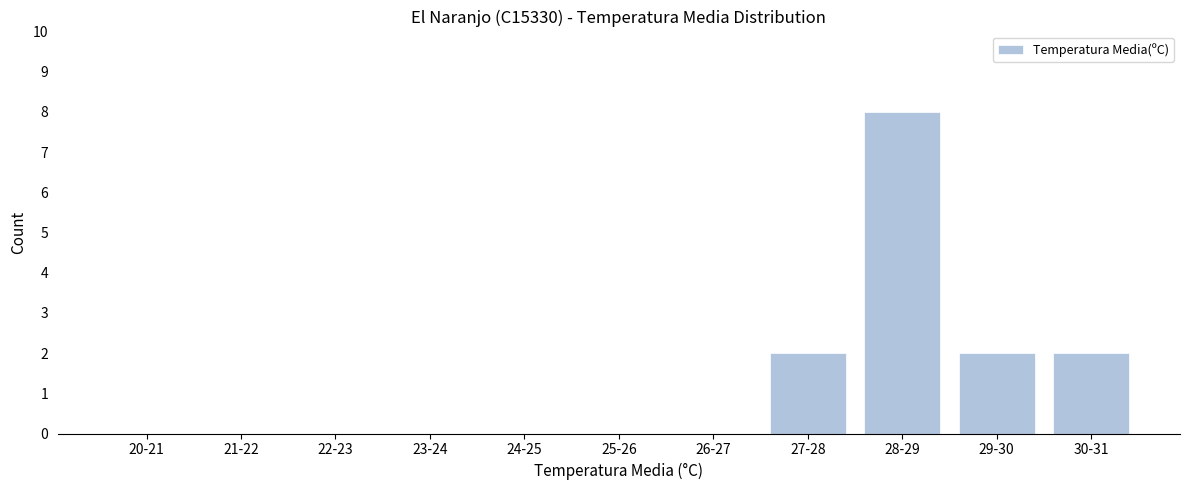

Reading right to left, transcribe all the data shown in this chart.

30-31=2	29-30=2	28-29=8	27-28=2	26-27=0	25-26=0	24-25=0	23-24=0	22-23=0	21-22=0	20-21=0